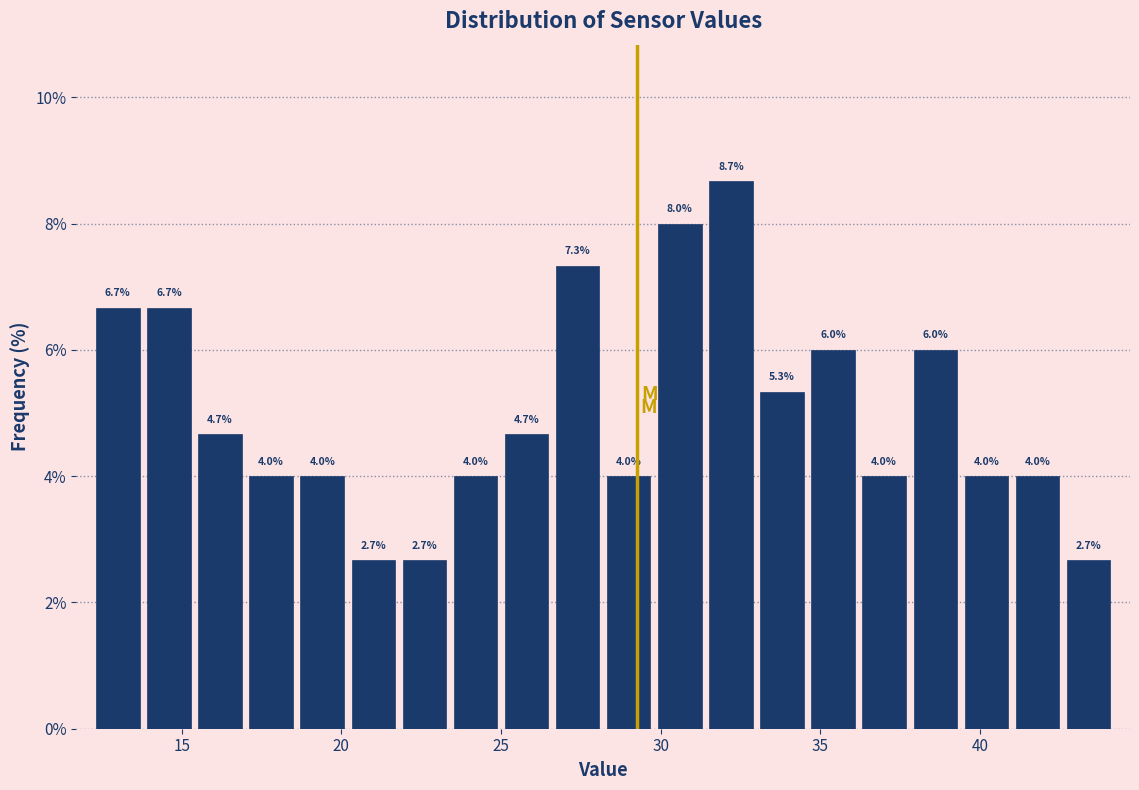

Around what value on the x-axis is the tallest bar? Give the approximate position of its centre, as read against the axis.

32.0